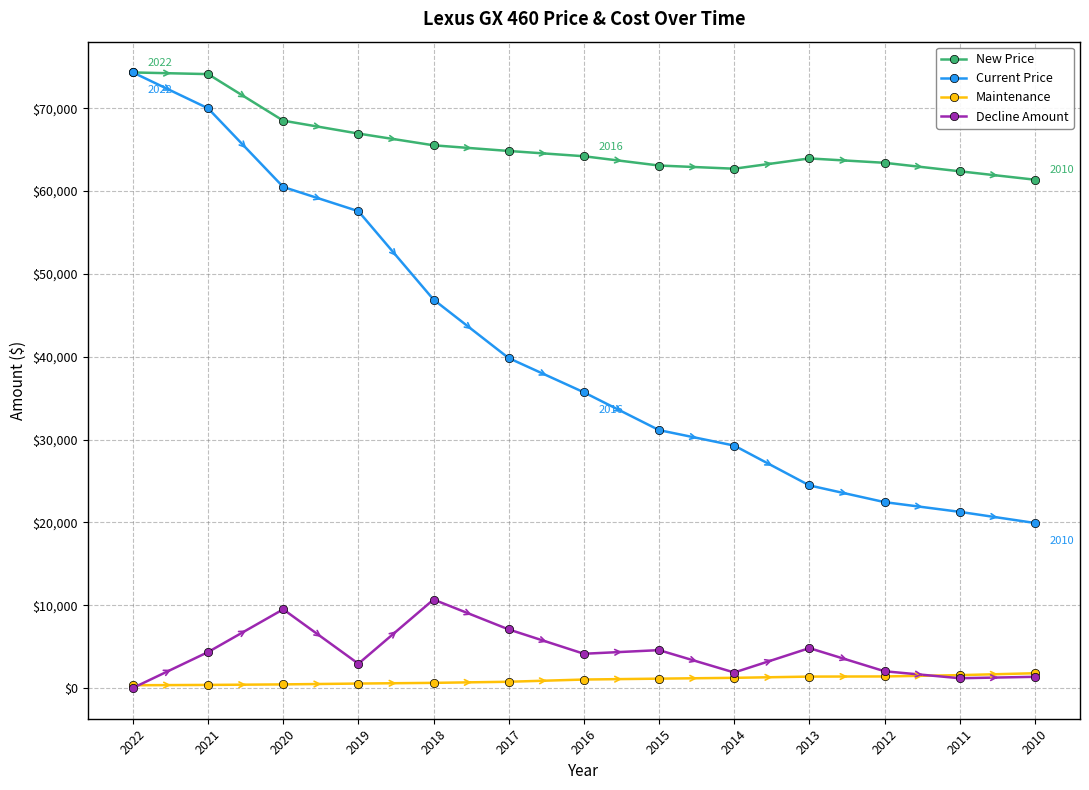

Is this an area chart (filled region under the line)?

No